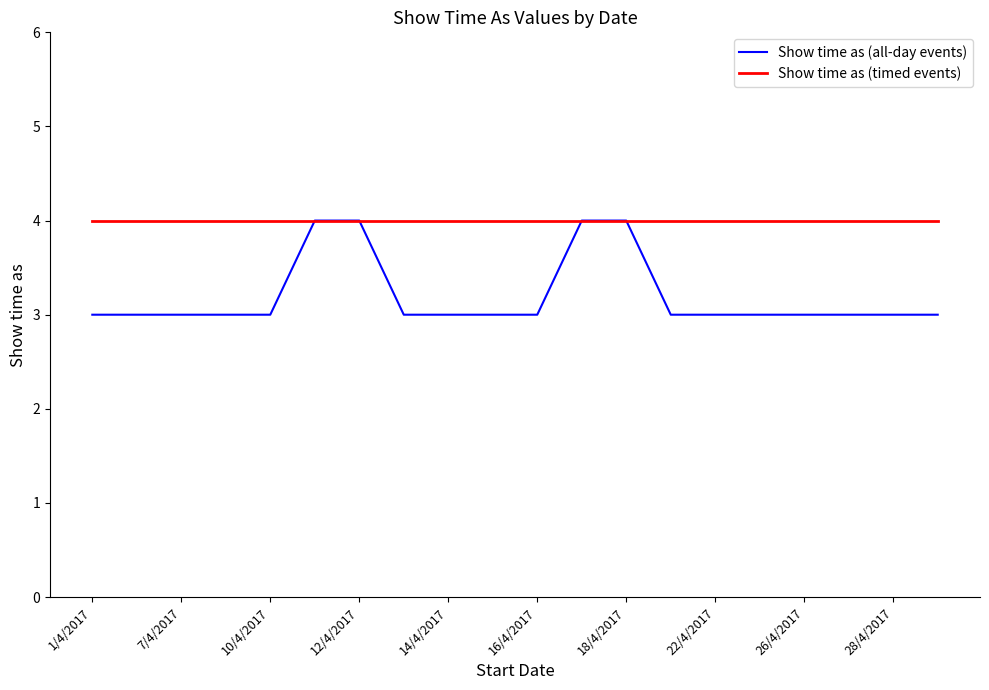

Does the chart have visible grid lines?

No